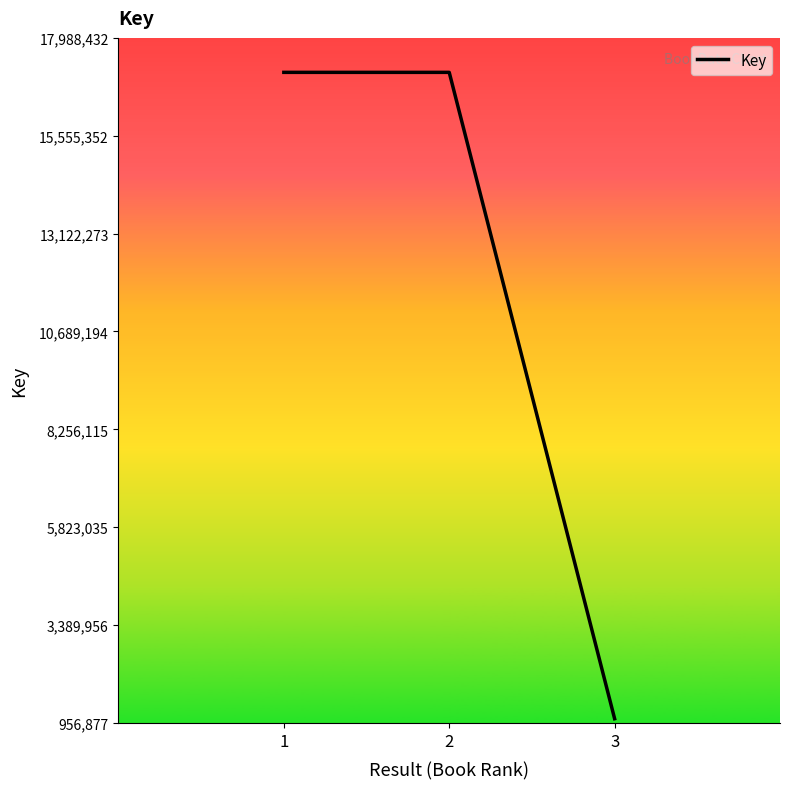

Read the value at 3, to the nearest 50.

1063200